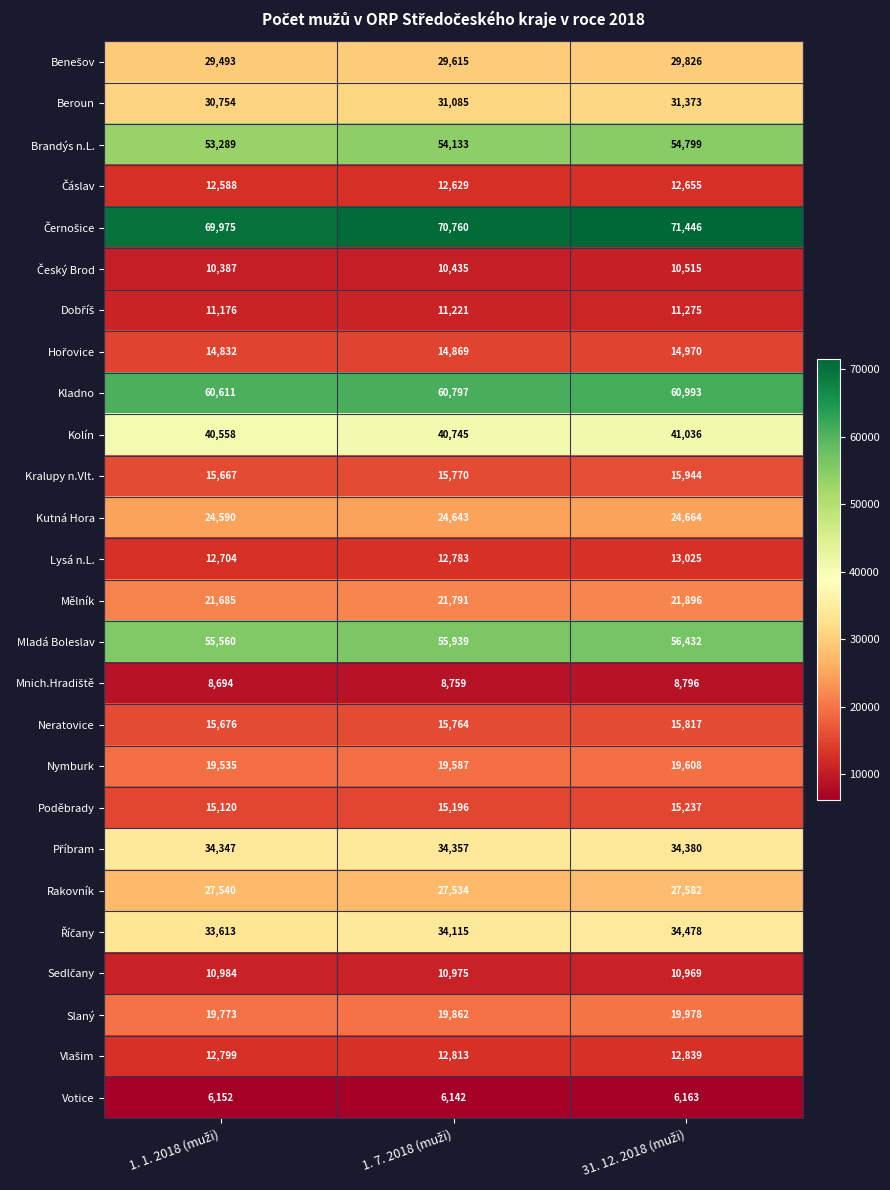

What is the difference between the maximum and minimum values in the Kutná Hora series?

74